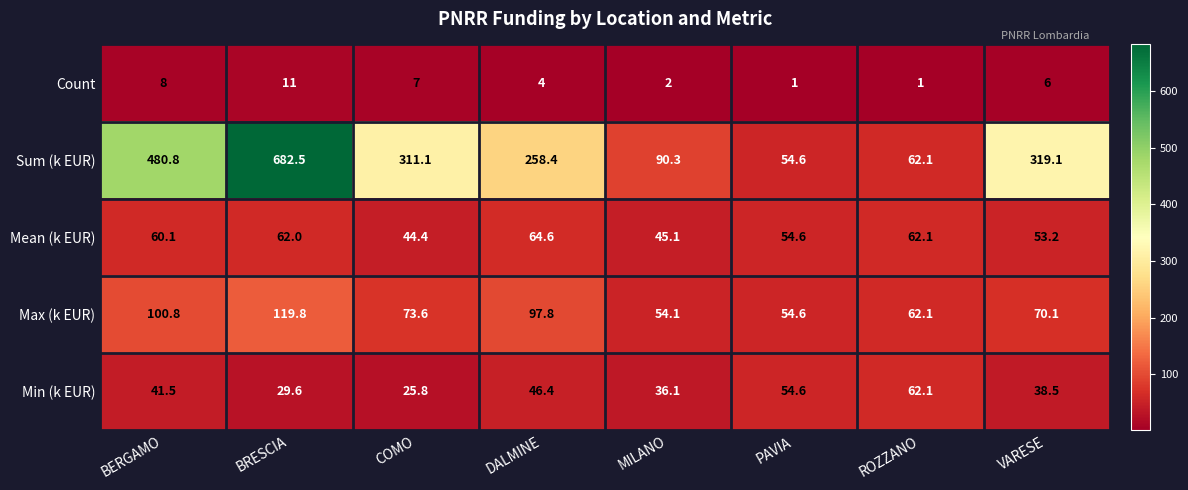

Rank the series by their maximum value, from highest to lowest.

Sum (k EUR), Max (k EUR), Mean (k EUR), Min (k EUR), Count